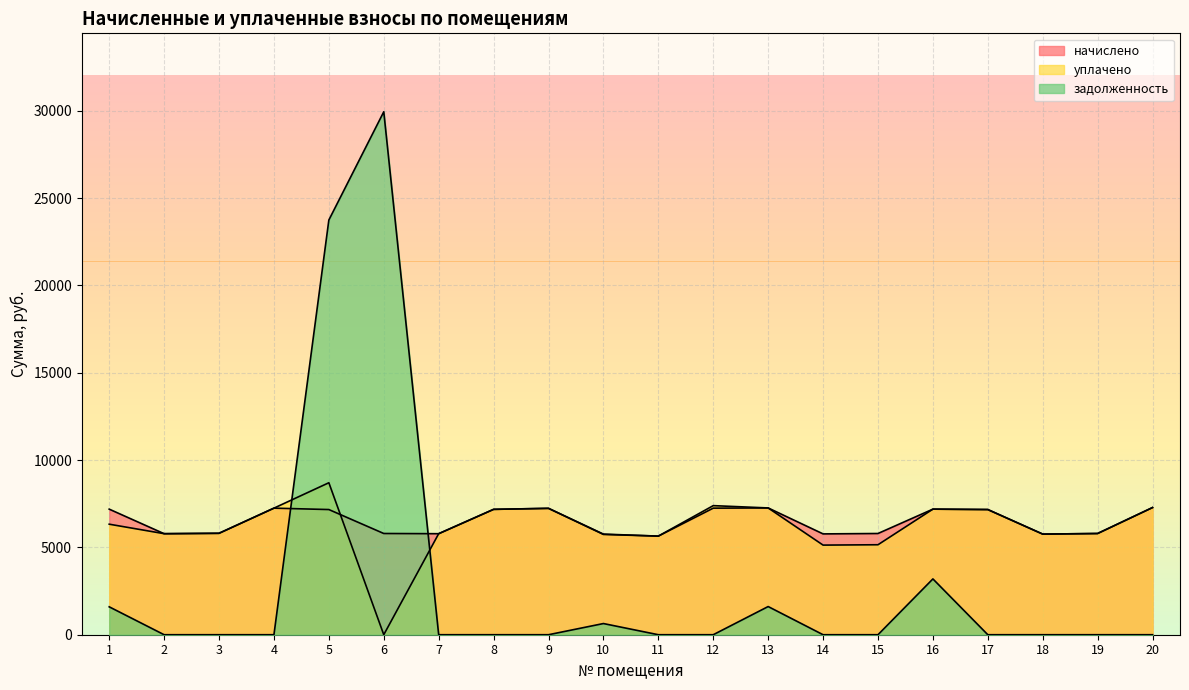

Which category has the lowest value in the начислено series?

11